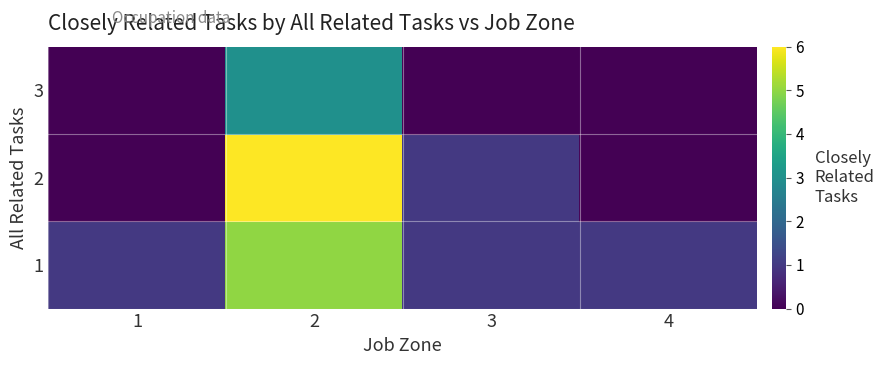

List the series in order of their overall mean, highest first.

1, 2, 3